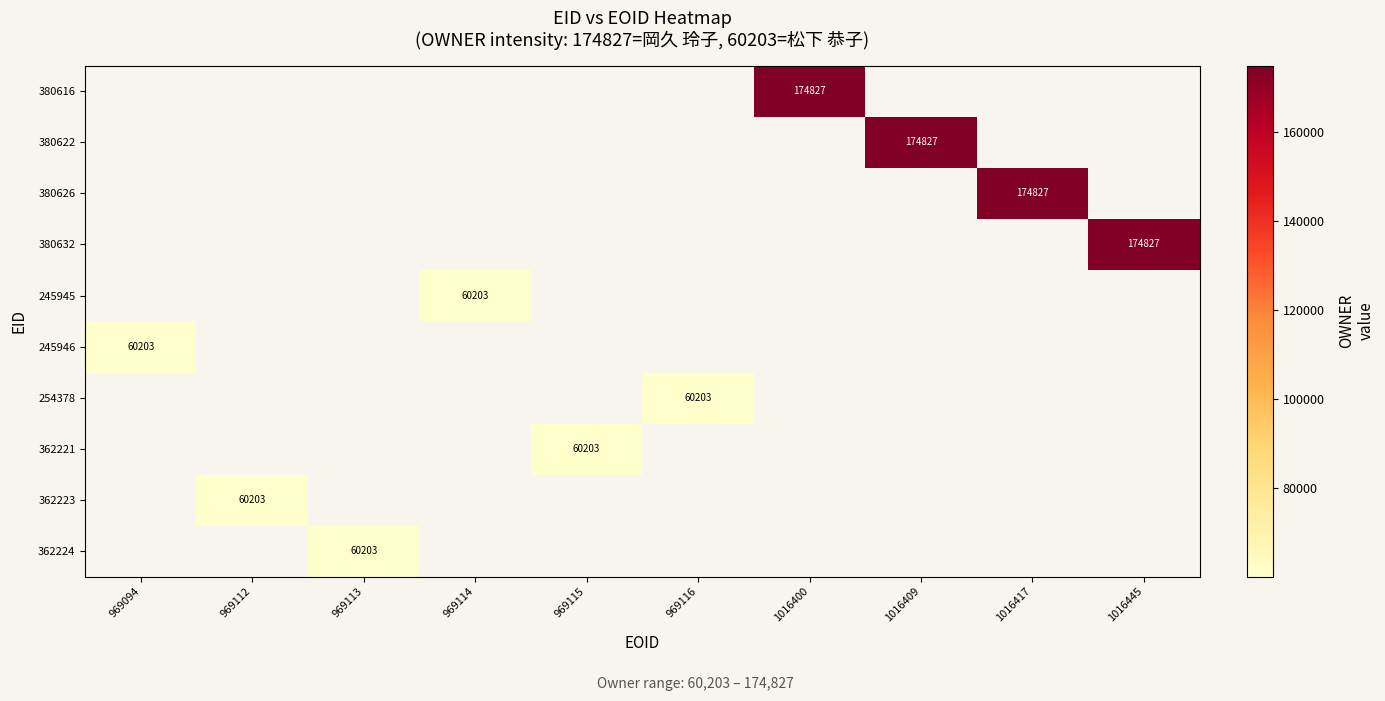

The value of 362224 at 969113 is 36199. True or false?

False